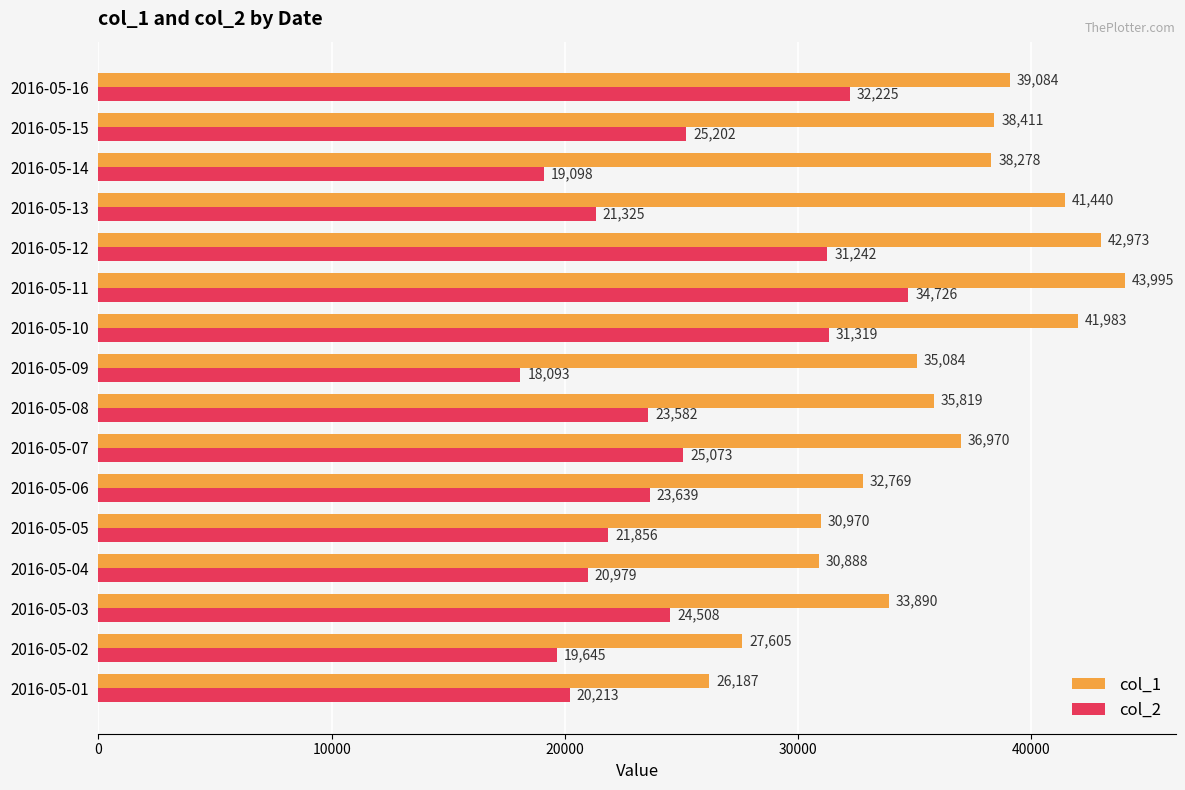

At which label does col_2 reach its minimum?

2016-05-09